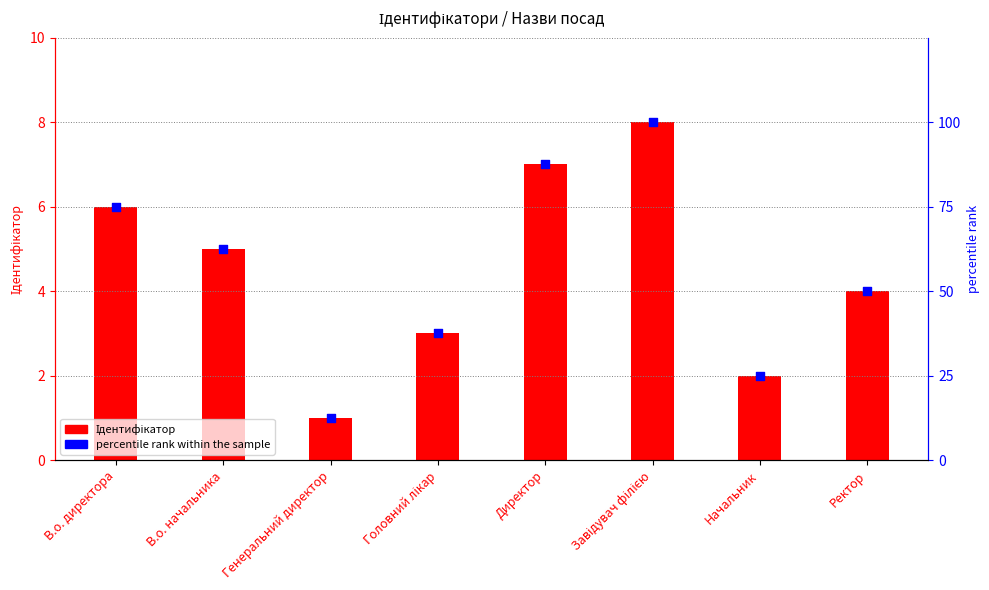

What are all the series names shown in the legend?

Ідентифікатор, percentile rank within the sample